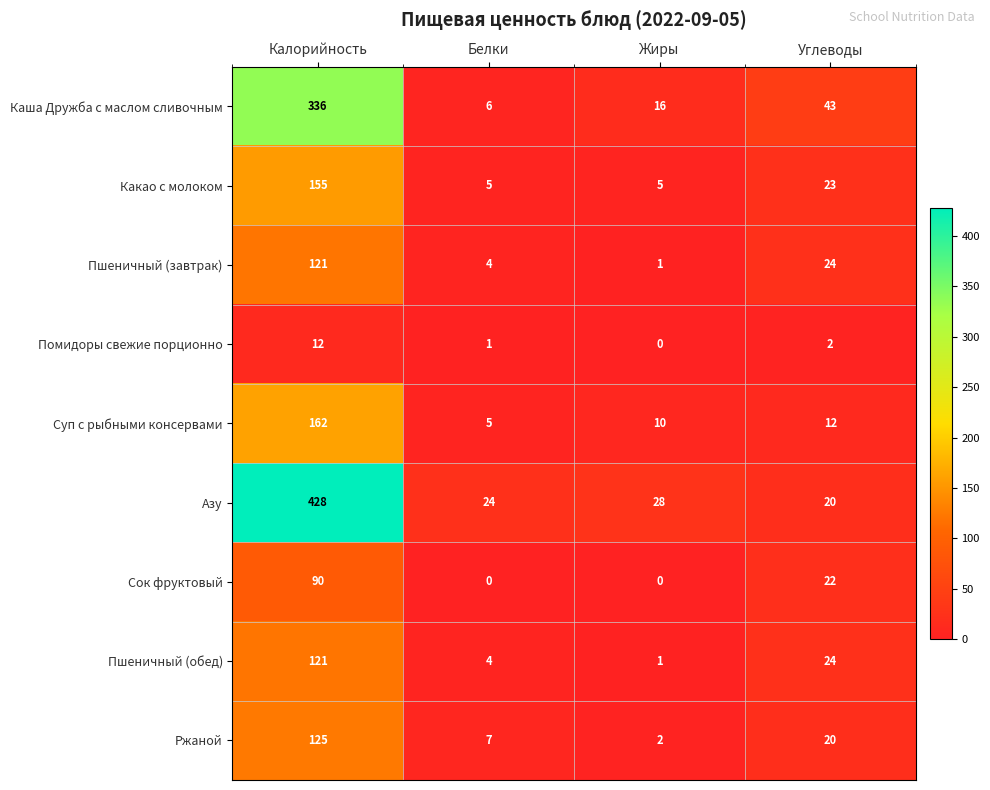

What is the difference between the maximum and second lowest values in the Помидоры свежие порционно series?

11